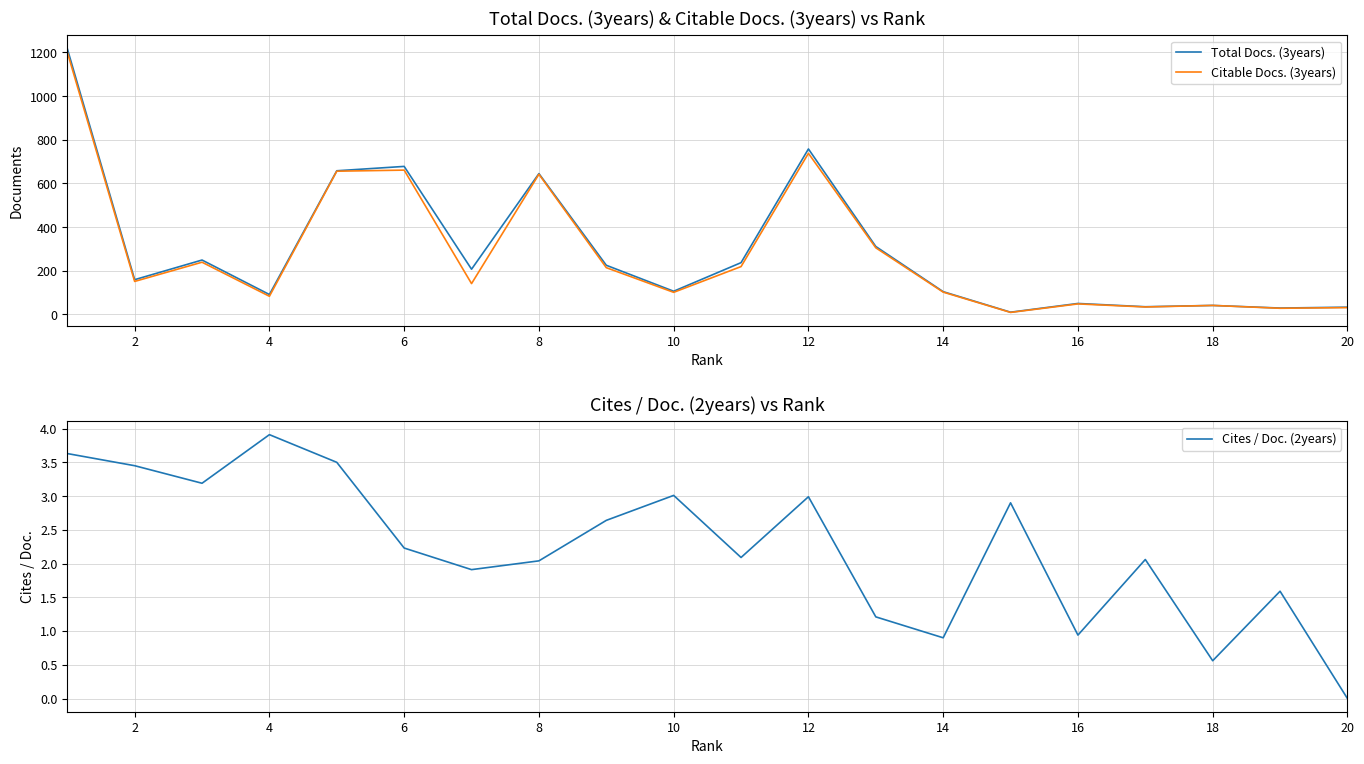

How many data points in Total Docs. (3years) are above 207?

9